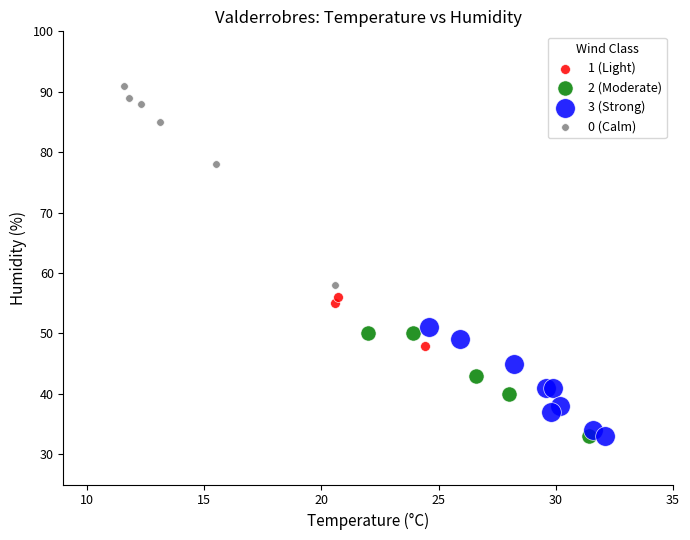

Which series has the largest Y range (max minus min)?

0 (Calm)